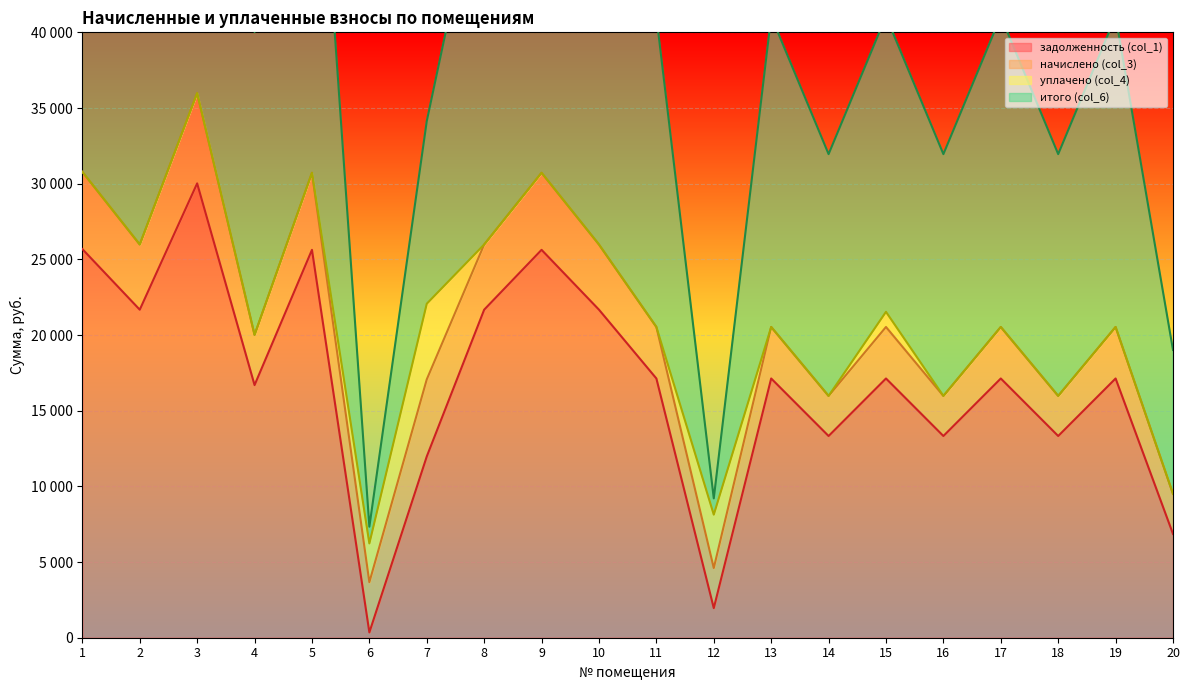

What is the sum of all итого (col_6) values?

823201.9